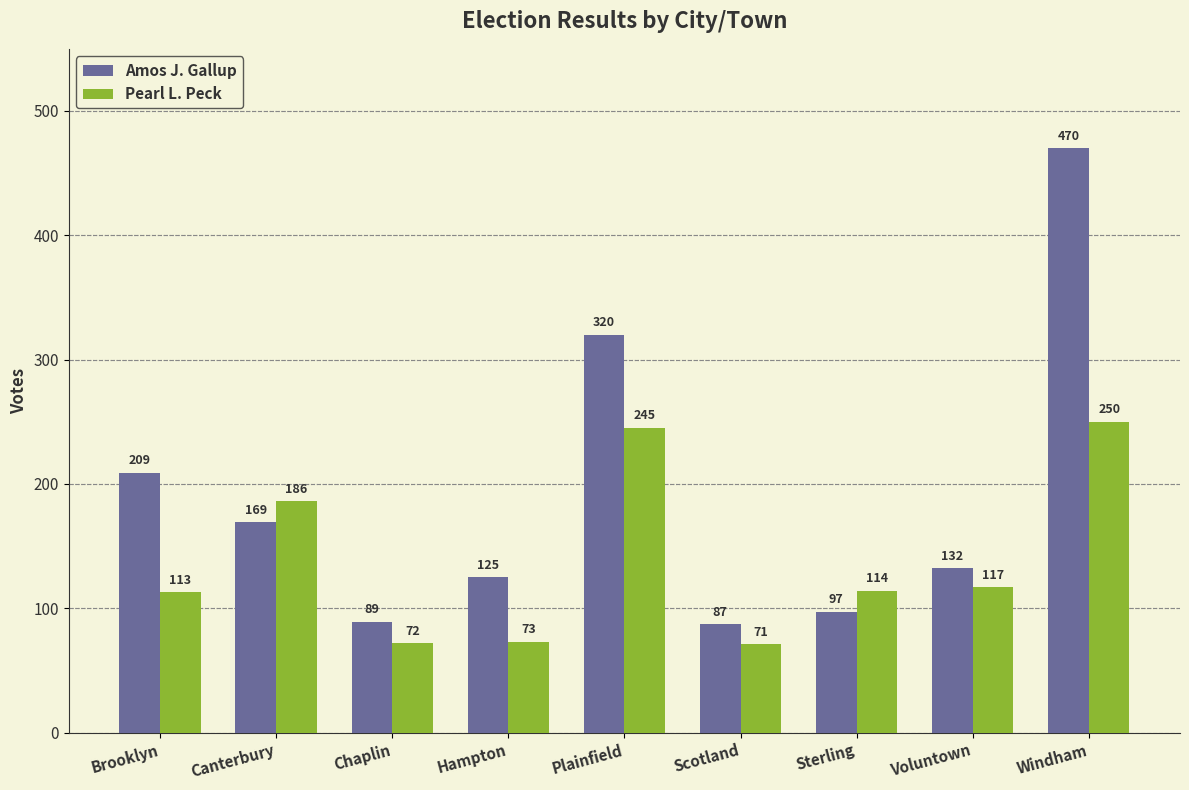

What is the average value of the Pearl L. Peck series?

138